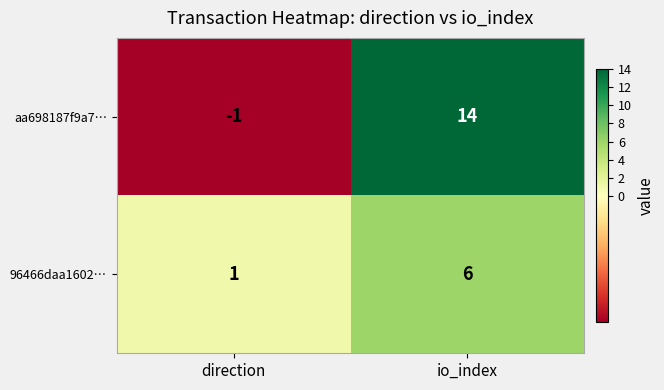

What is the total value across all series at io_index?

20